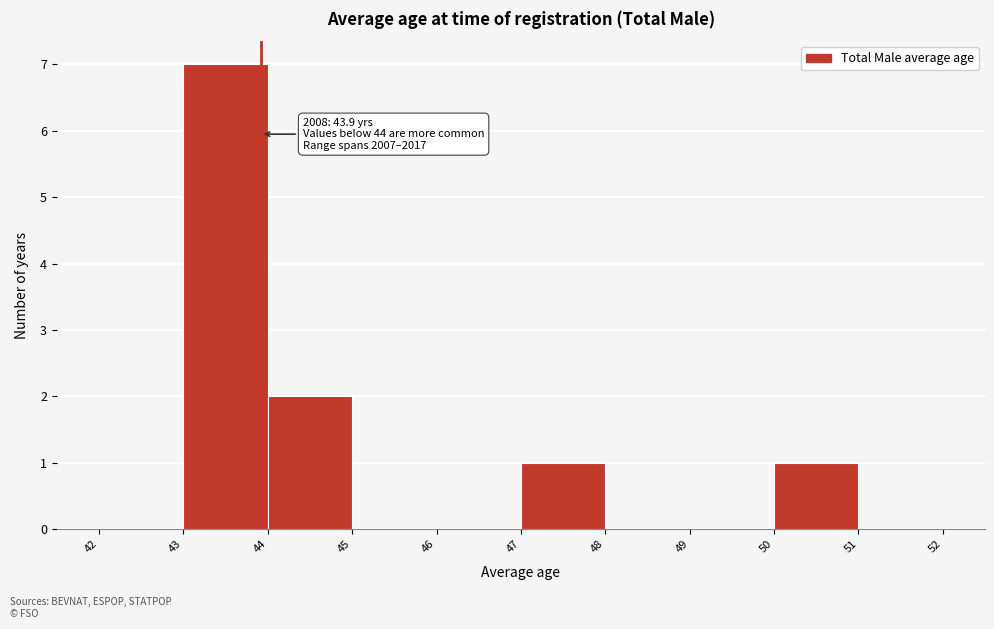

Over which range of the x-axis is the bar tallest?

43 to 44